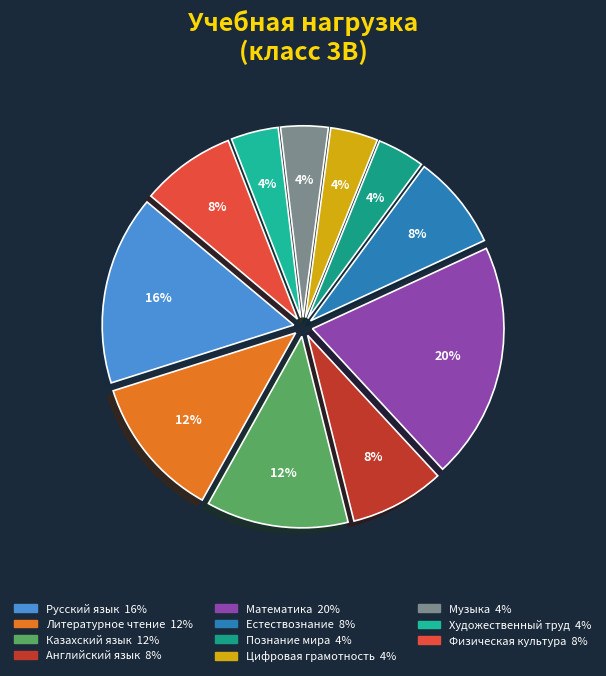

Which category has the biggest portion of the pie?

Математика